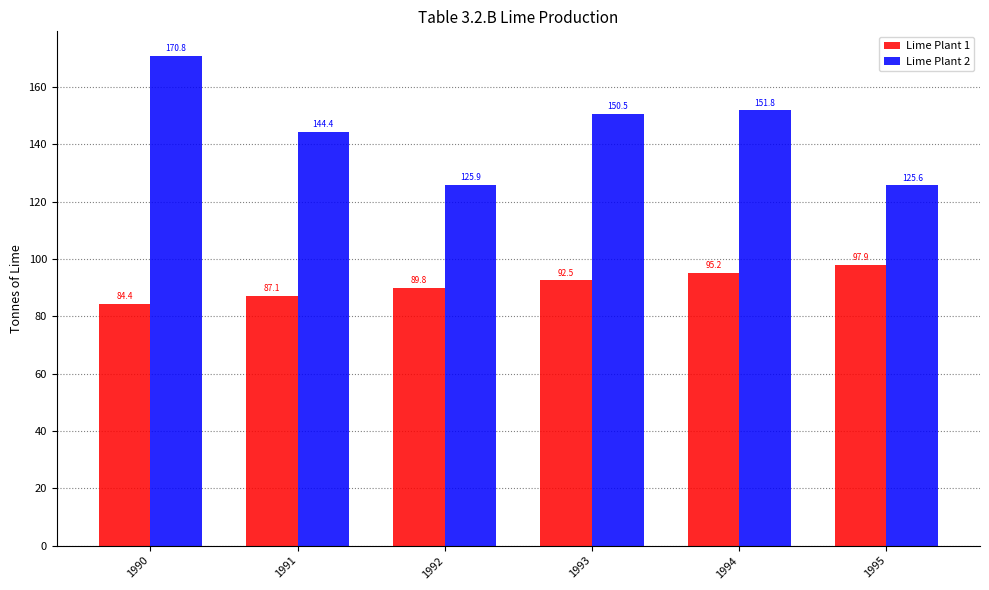

Reading left to right, what are all the values shown in this chart?

Lime Plant 1: 84.4	87.1	89.8	92.5	95.2	97.9
Lime Plant 2: 170.8	144.4	125.9	150.5	151.8	125.6